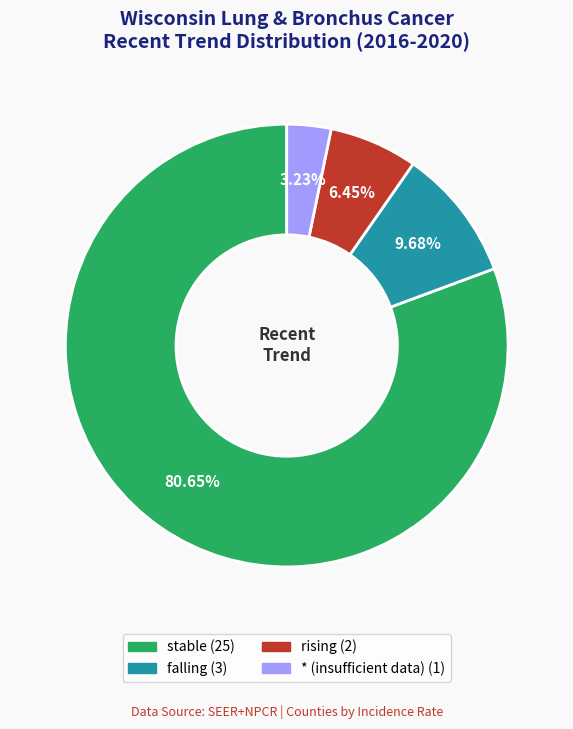

Is there any slice that represents more than half of the pie?

Yes